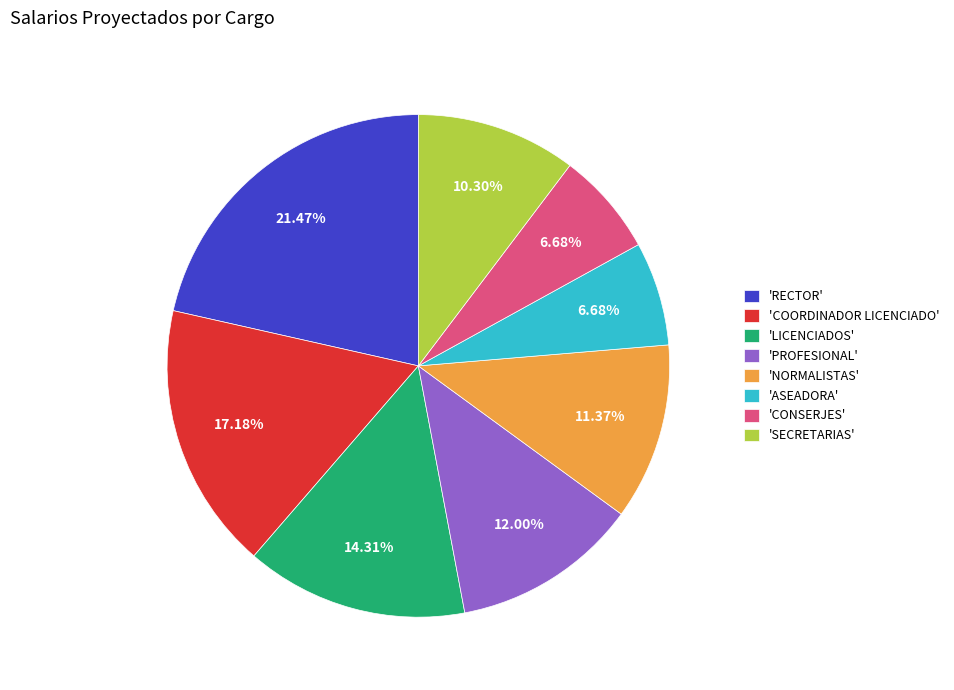

Is the sum of 'COORDINADOR LICENCIADO' and 'ASEADORA' greater than half?

No